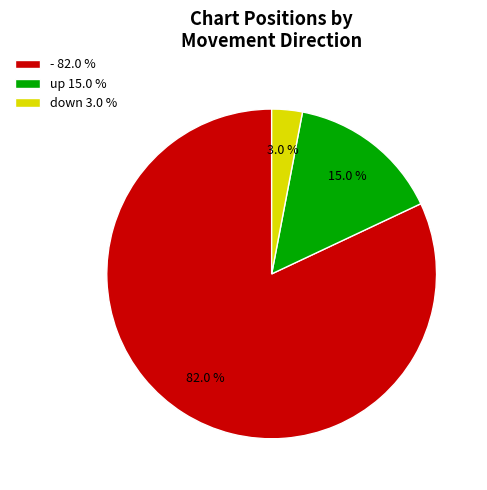

How many slices are in this pie chart?

3